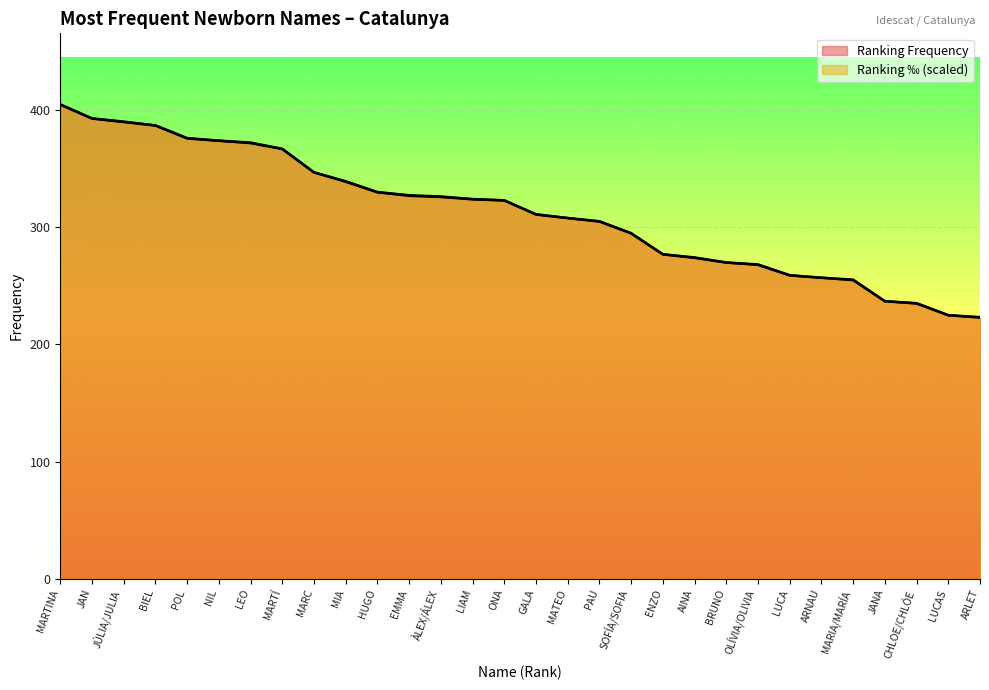

What is the value of the Ranking ‰ point at the 6th from the left?

374.1